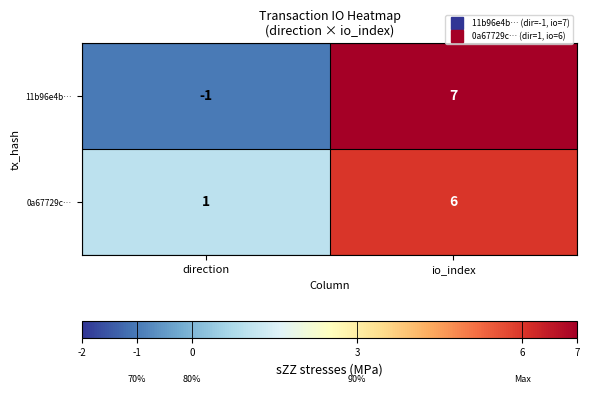

List the series in order of their overall mean, highest first.

0a67729c…, 11b96e4b…